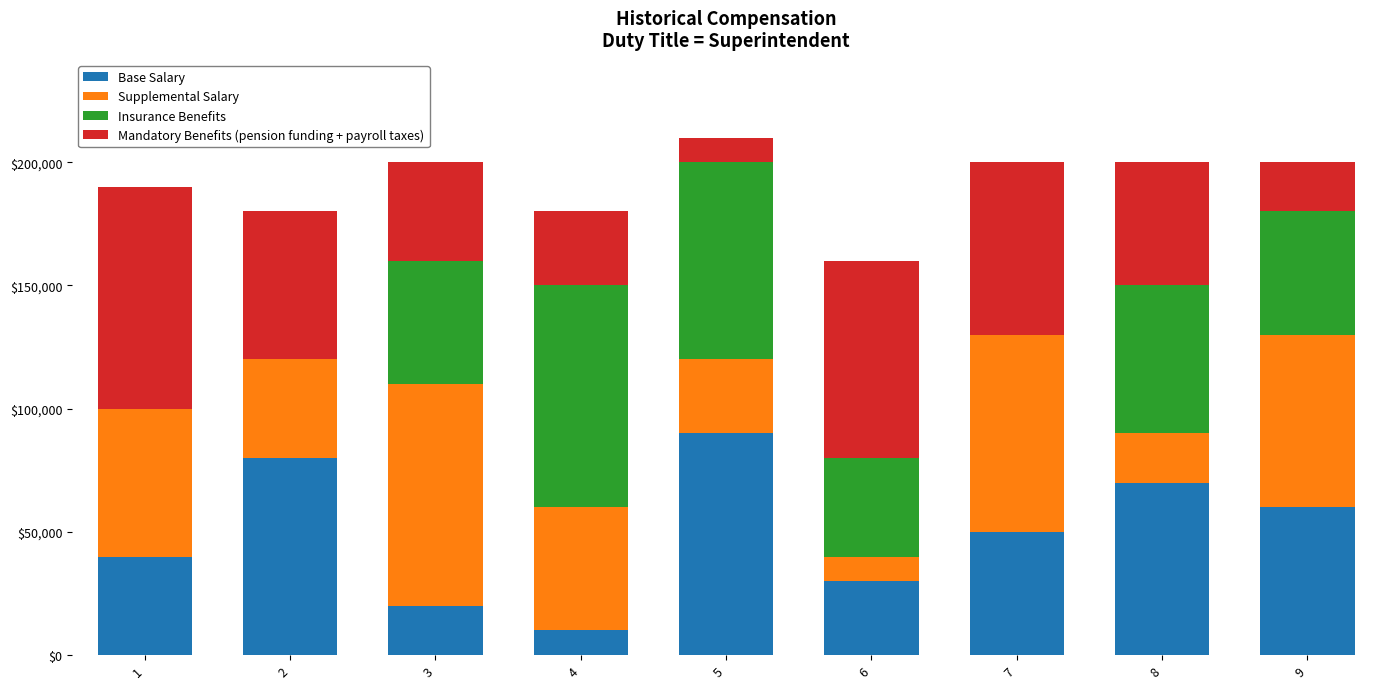

Are the bars grouped side by side (vs. stacked)?

No